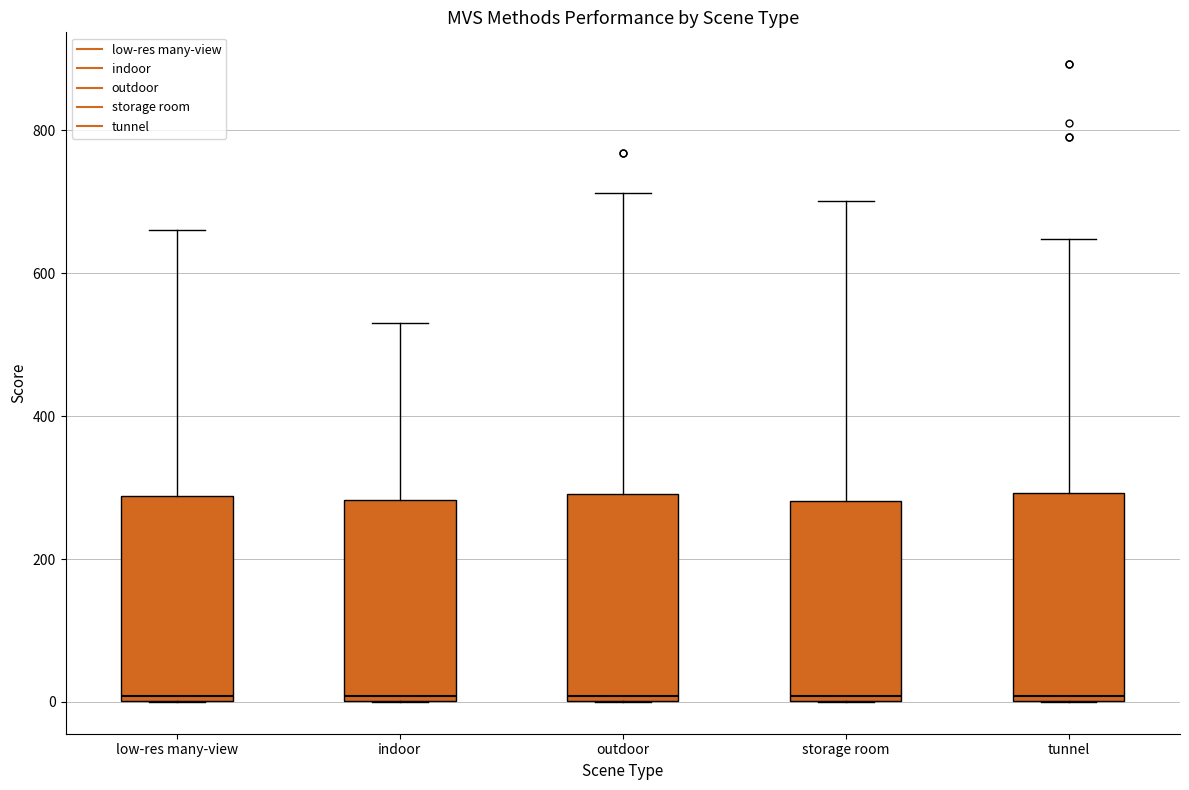

Where is the upper edge of the box for outdoor on the y-axis? The values are not printed on the chart, so give them approximately, as read against the axis.

300